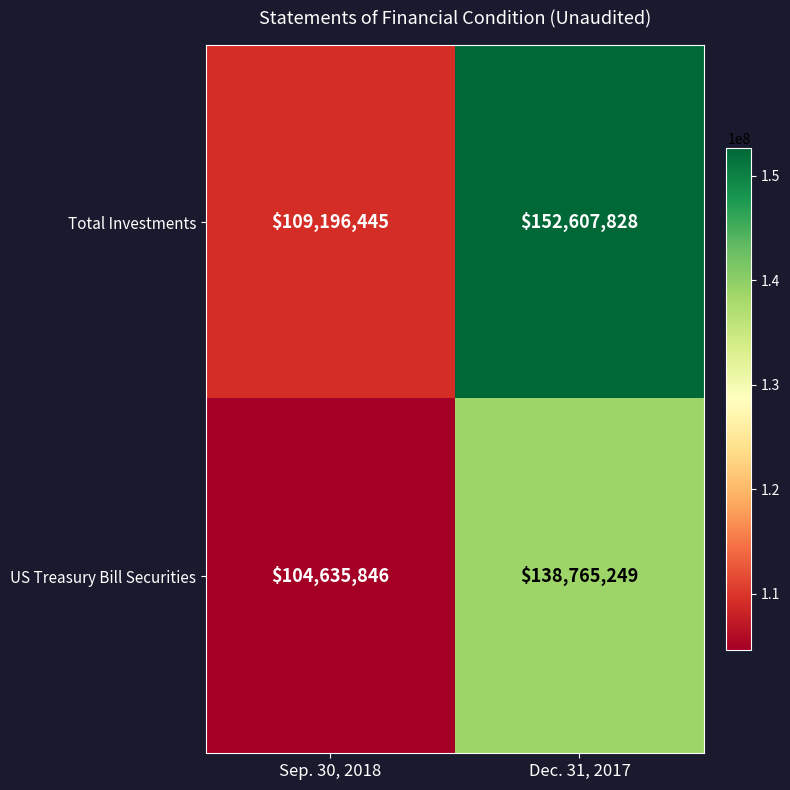

Rank the series by their average value, from lowest to highest.

US Treasury Bill Securities, Total Investments